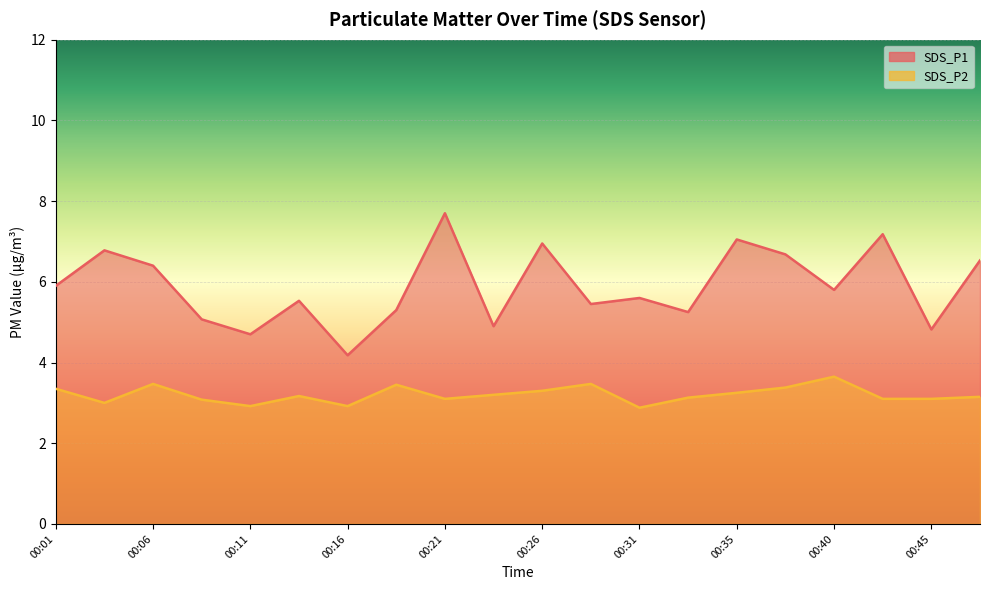

Is the value of SDS_P2 at 00:48 greater than the value of SDS_P1 at 00:04?

No